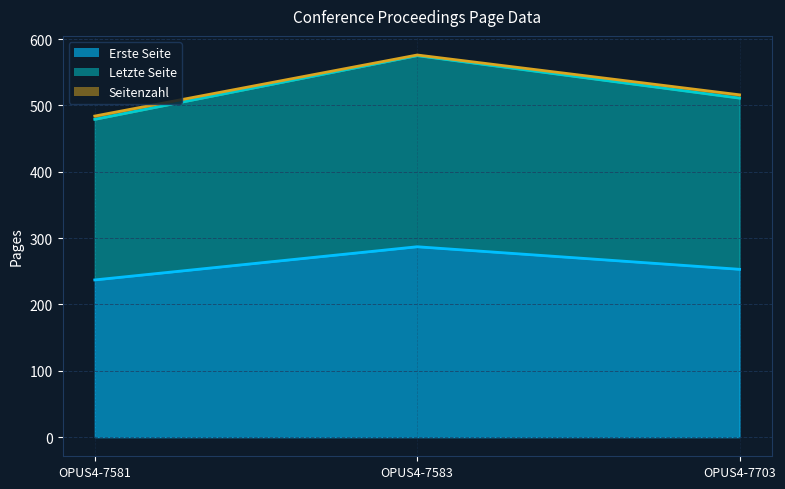

At which label does Erste Seite first exceed 253?

OPUS4-7583